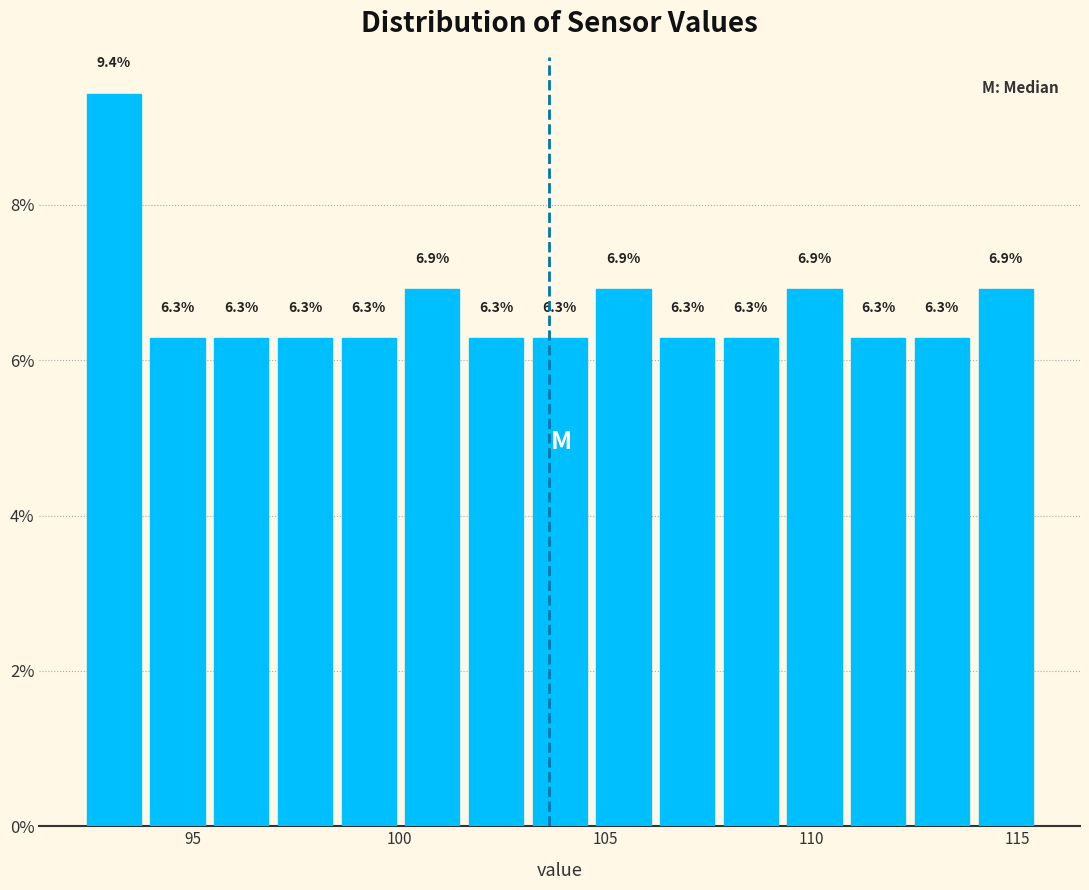

Around what value on the x-axis is the tallest bar? Give the approximate position of its centre, as read against the axis.

93.0